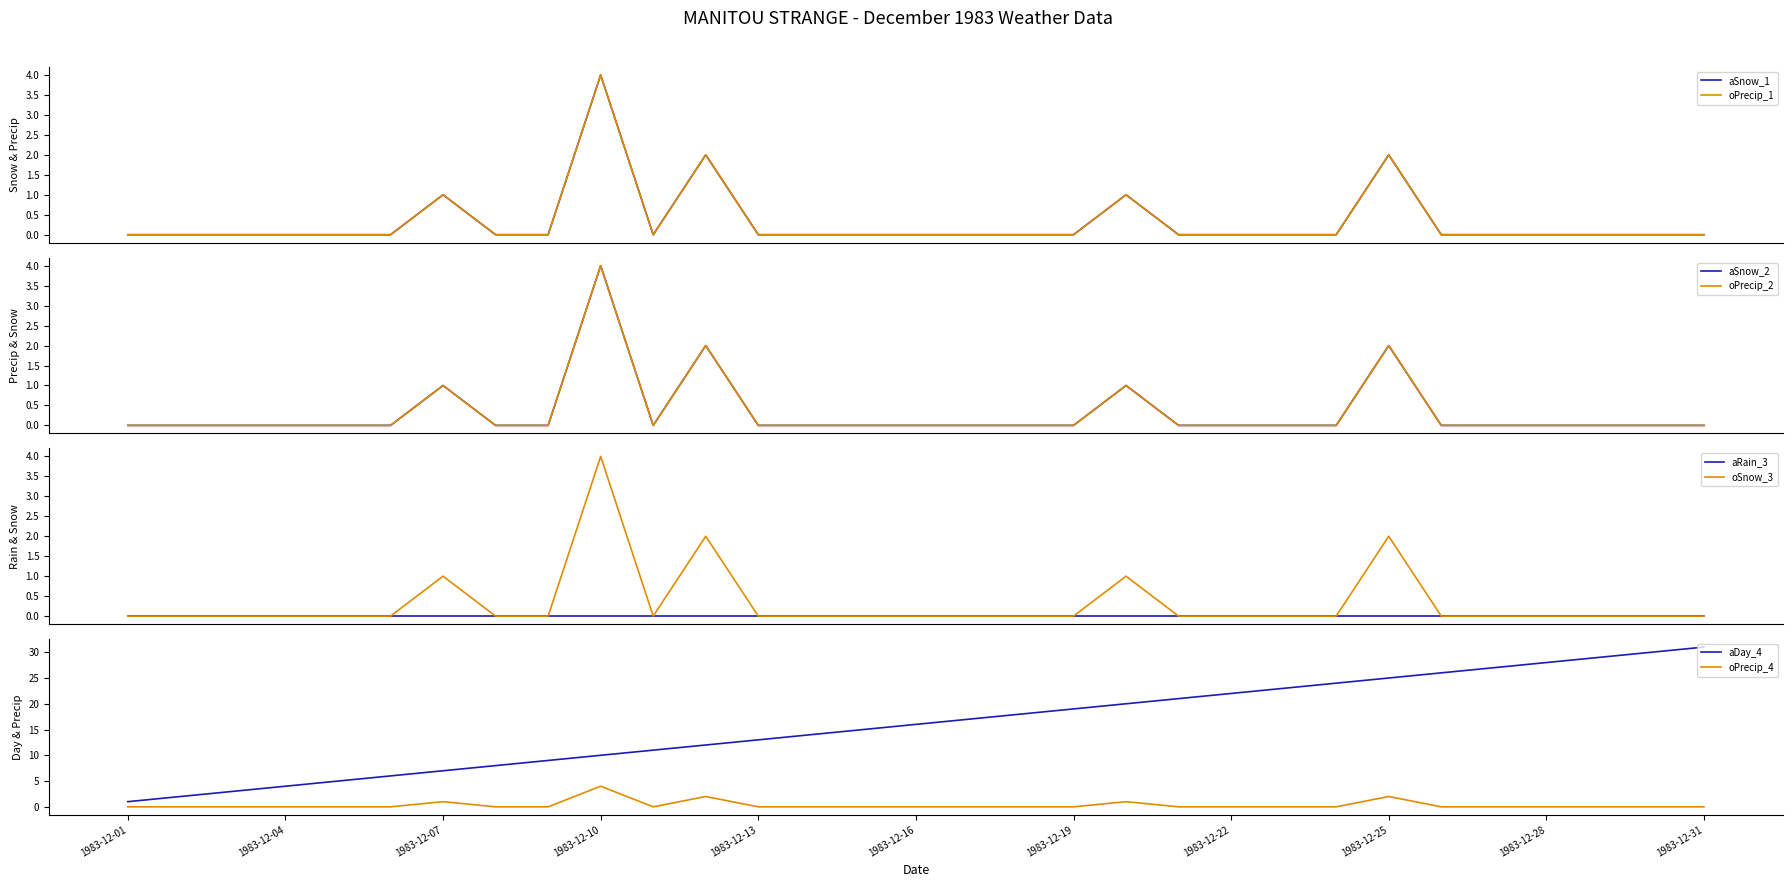

Where does the Day series first go above 16?

1983-12-17